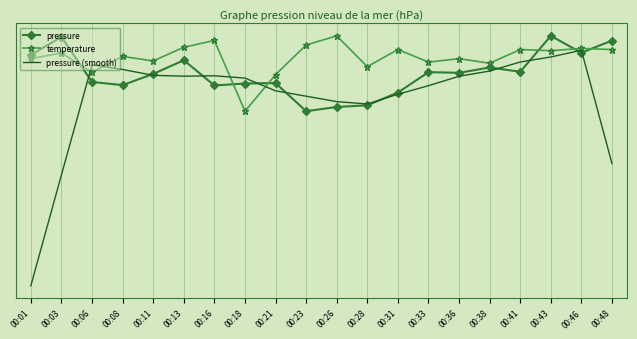

Rank the series at 00:13 from lowest to highest value.

pressure (smooth), pressure, temperature